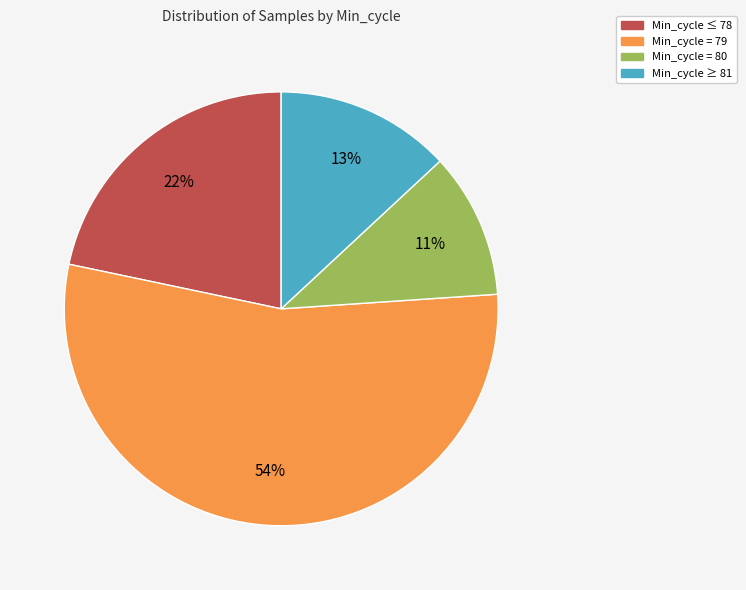

Count the number of slices in the pie.

4